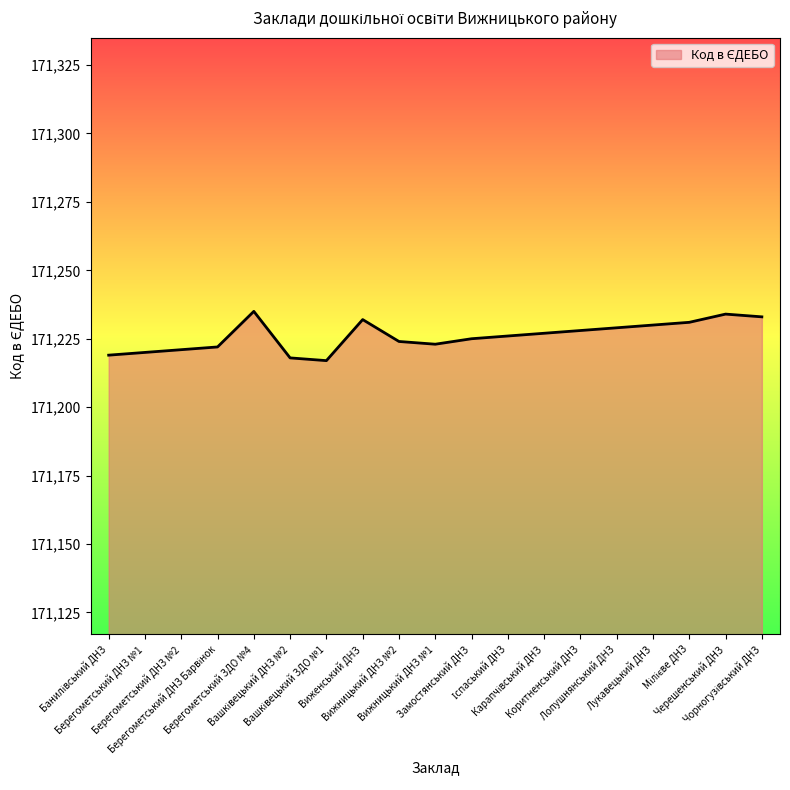

How many lines are shown in the chart?

1